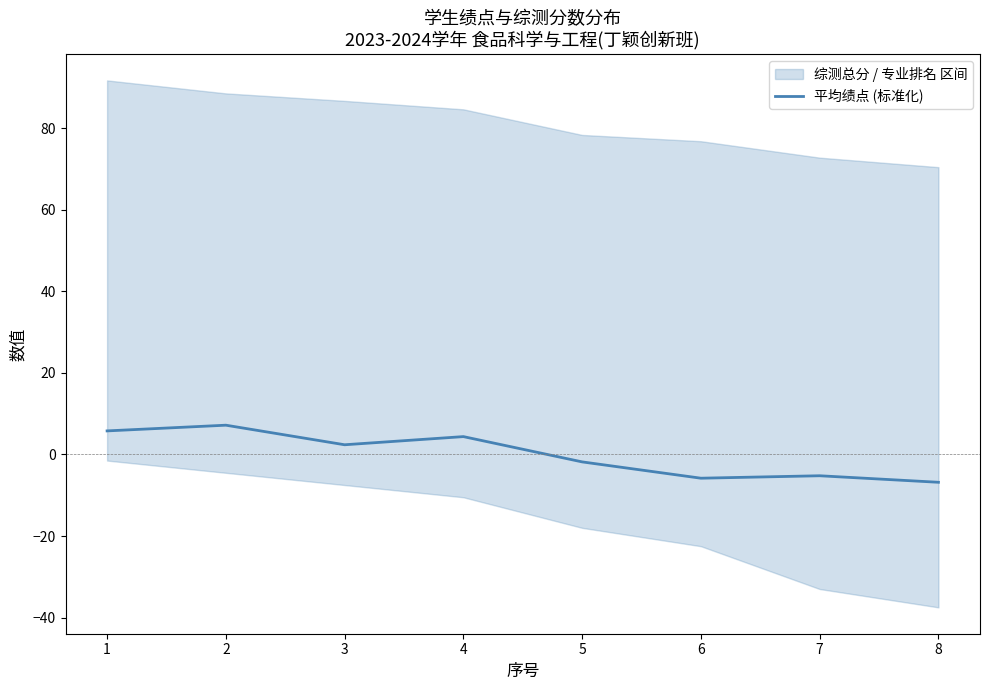

How many points are lower than both their immediate neighbors (excluding endpoints)?

2